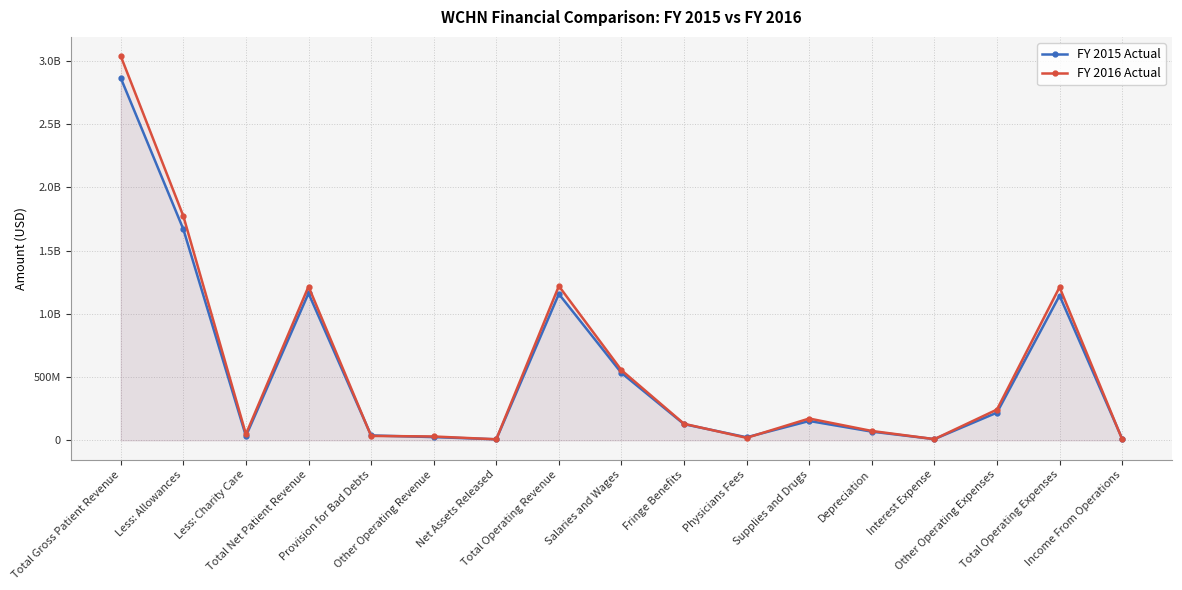

How many lines are shown in the chart?

2